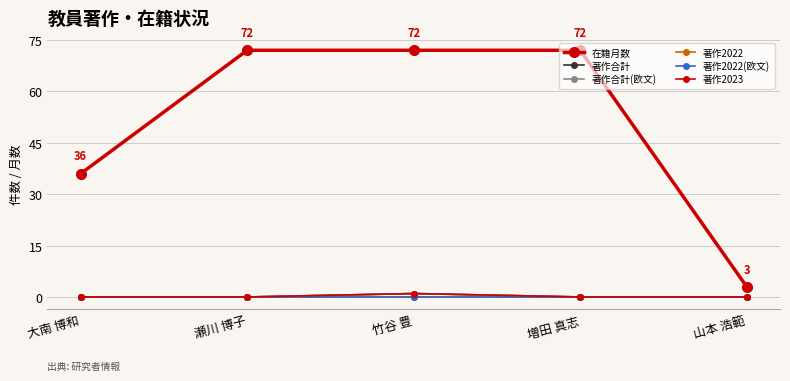

Which series changed the most between 竹谷 豊 and 増田 真志?

著作合計